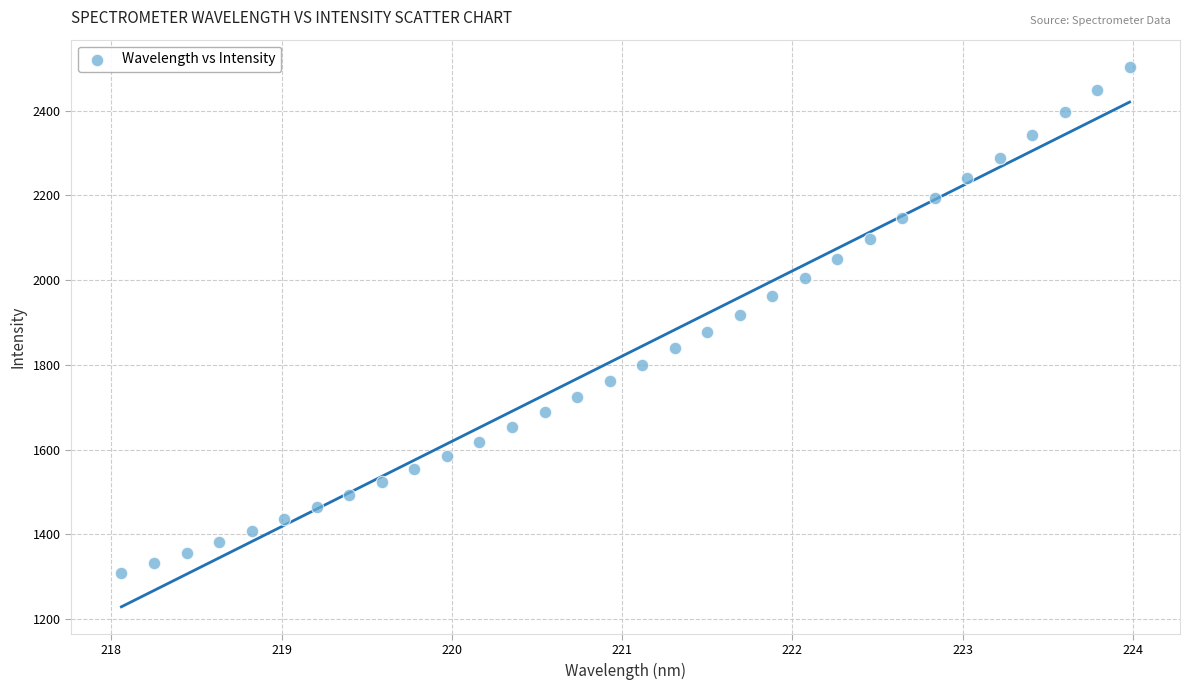

What is the range of Y values (max minus min)?

1196.1